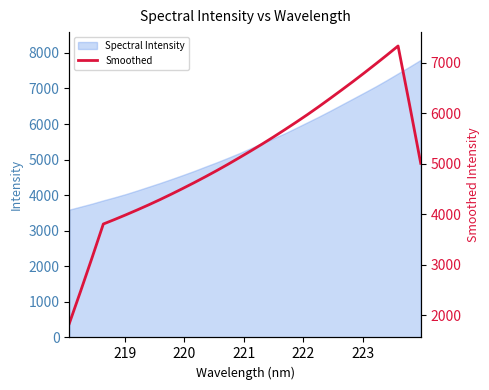

What is the minimum value for Spectral Intensity?

3592.8